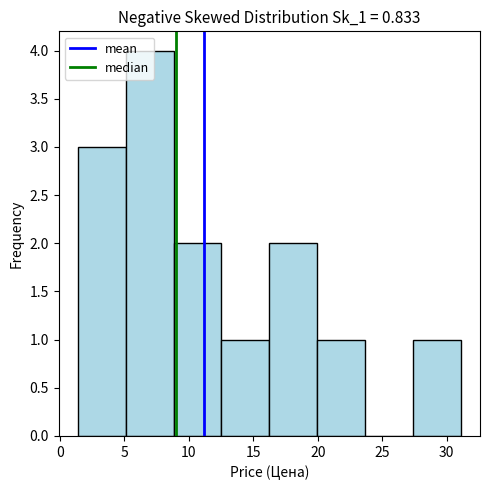

Reading left to right, transcribe this chart: for each bar, give the range it covers on the x-axis and its height. Neither the bar edges nor the heights are printed on the chart, so give them approximately, as read against the axes.

1.5 to 5.0: 3
5.0 to 9.0: 4
9.0 to 12.5: 2
12.5 to 16.5: 1
16.5 to 20.0: 2
20.0 to 23.5: 1
23.5 to 27.5: 0
27.5 to 31.0: 1